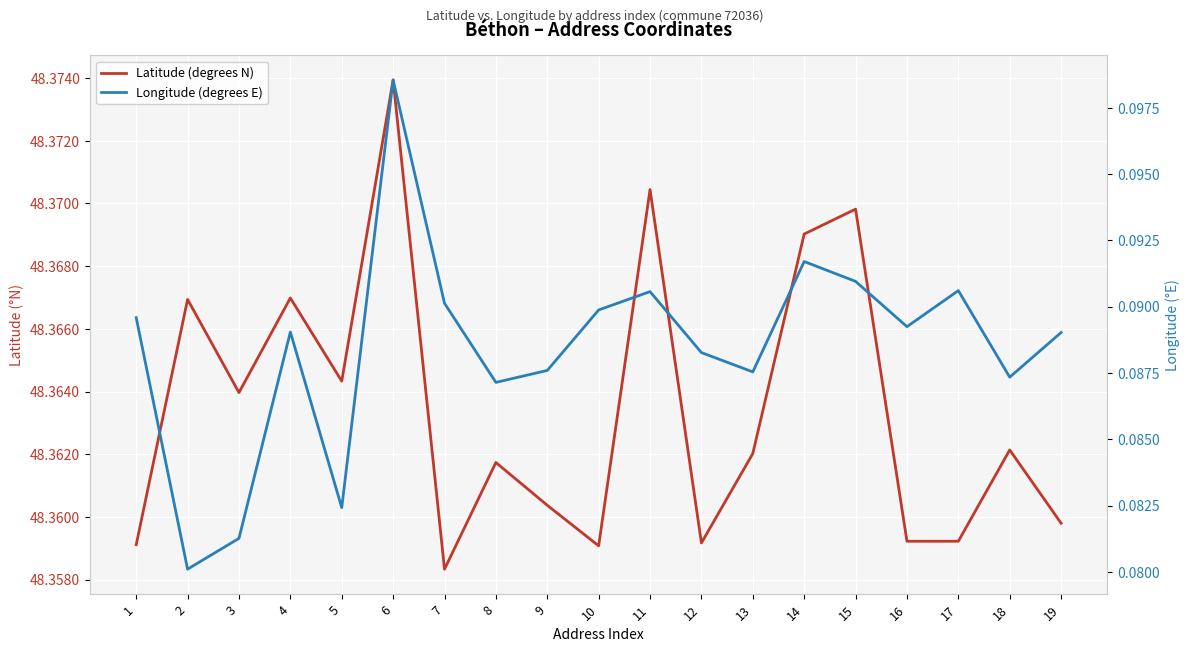

What is the greatest value displayed?

48.4